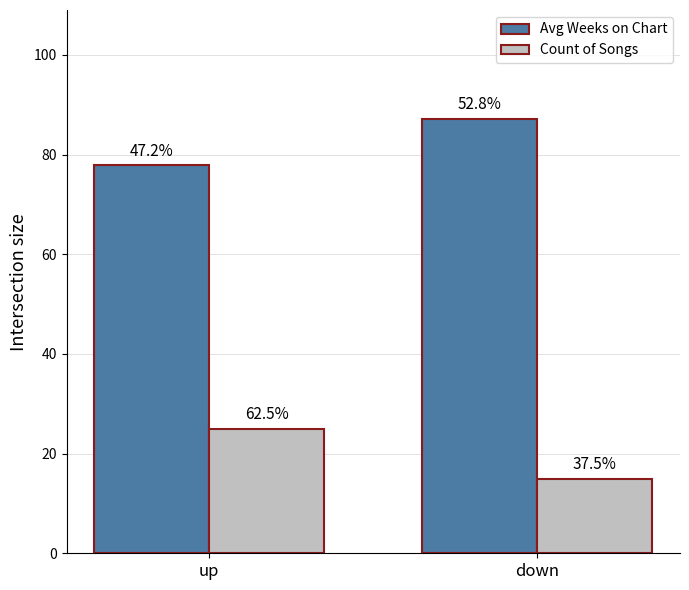

At which label does Avg Weeks on Chart reach its minimum?

up